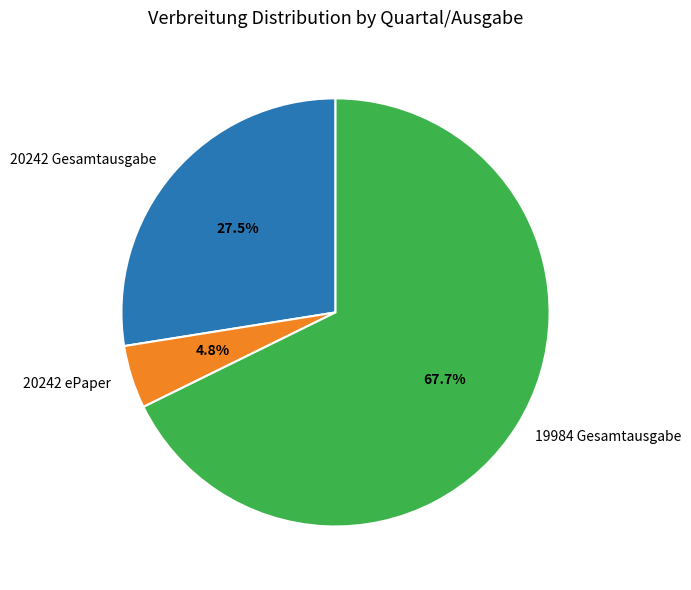

Is the sum of 20242 Gesamtausgabe and 20242 ePaper greater than half?

No